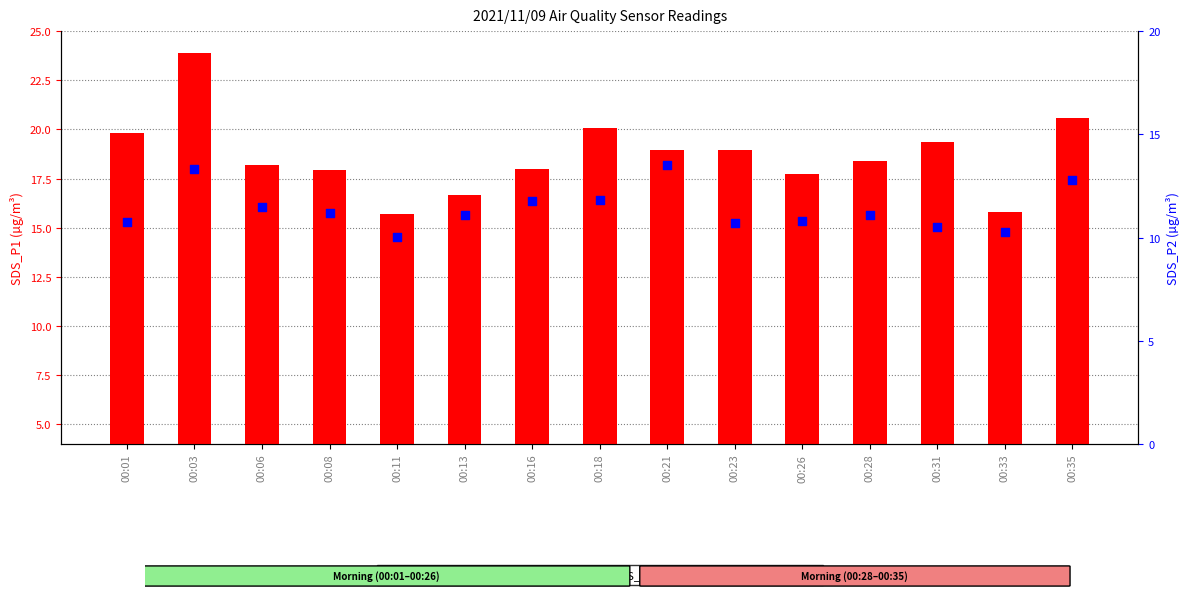

Is the value of SDS_P2 at 00:06 greater than the value of SDS_P1 at 00:06?

No